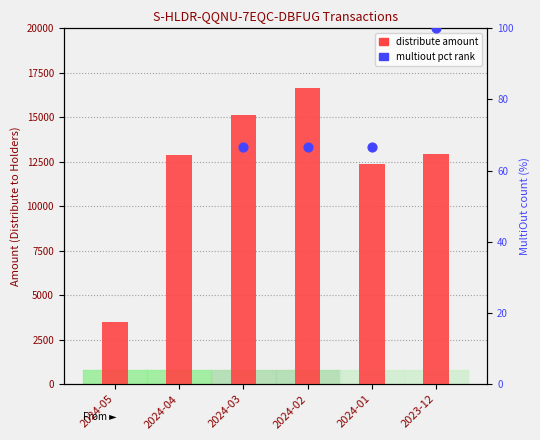

Between 2024-05 and 2024-04, which is larger?

2024-04